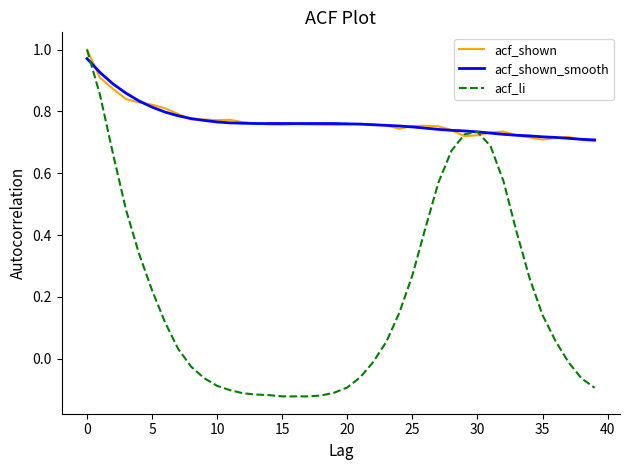

Which series has the widest spread of values?

acf_li